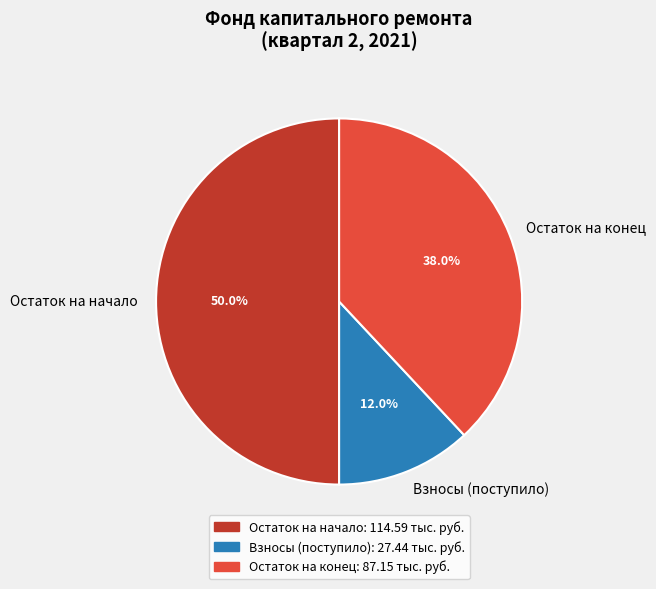

Approximately how many times larger is the value at Остаток на начало compared to Остаток на конец?

1.3